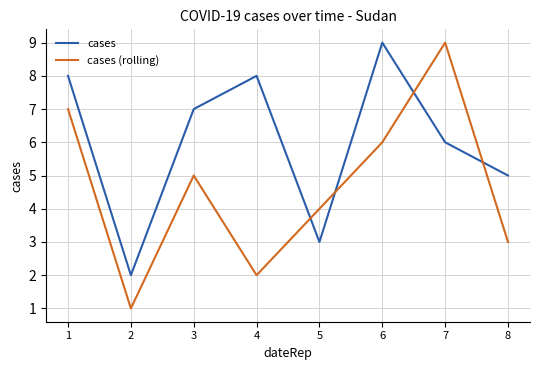

What is the sum of the cases (rolling) values at 1 and 4?

9